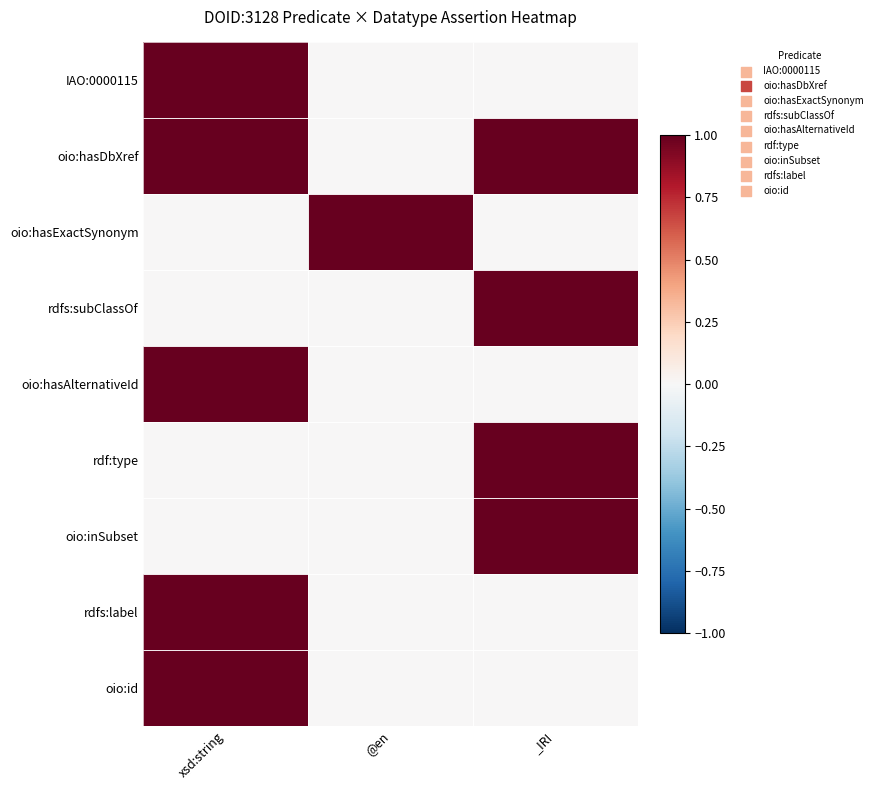

Reading right to left, list all the values displayed in this chart.

IAO:0000115: _IRI=0	@en=0	xsd:string=1
oio:hasDbXref: _IRI=1	@en=0	xsd:string=1
oio:hasExactSynonym: _IRI=0	@en=1	xsd:string=0
rdfs:subClassOf: _IRI=1	@en=0	xsd:string=0
oio:hasAlternativeId: _IRI=0	@en=0	xsd:string=1
rdf:type: _IRI=1	@en=0	xsd:string=0
oio:inSubset: _IRI=1	@en=0	xsd:string=0
rdfs:label: _IRI=0	@en=0	xsd:string=1
oio:id: _IRI=0	@en=0	xsd:string=1